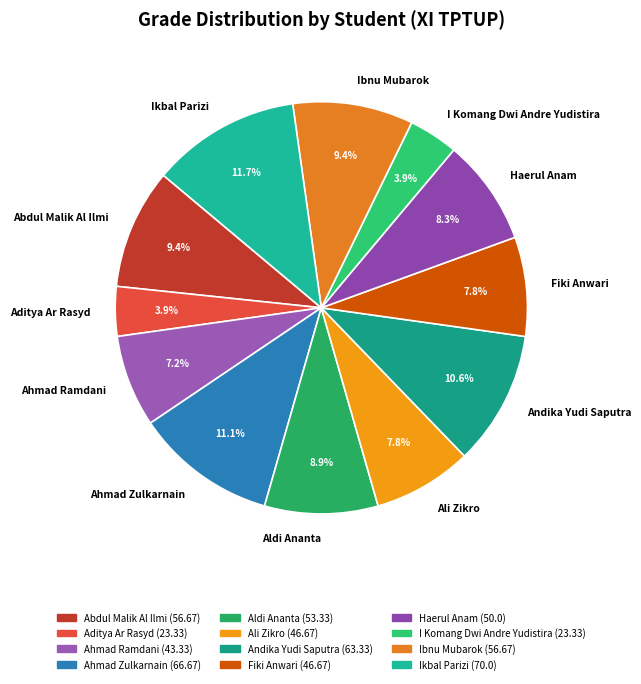

To the nearest percent, what is the average slice percentage?

8%